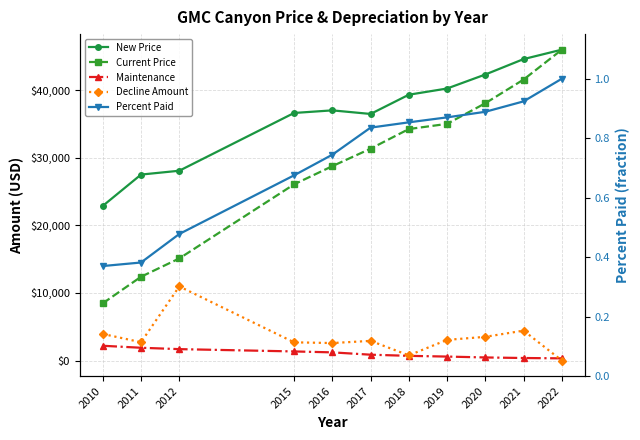

How many data points in Maintenance are less than 861?

5